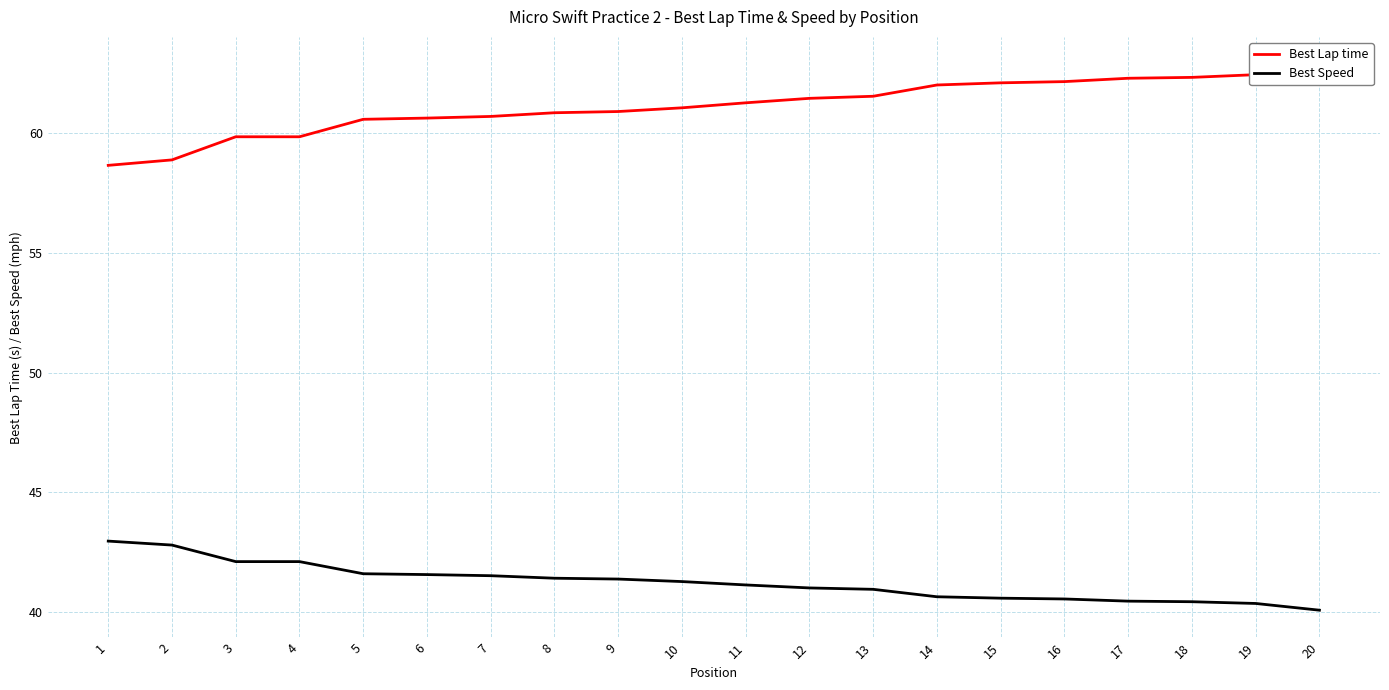

The value of Best Lap time at 15 is 62.1. True or false?

True